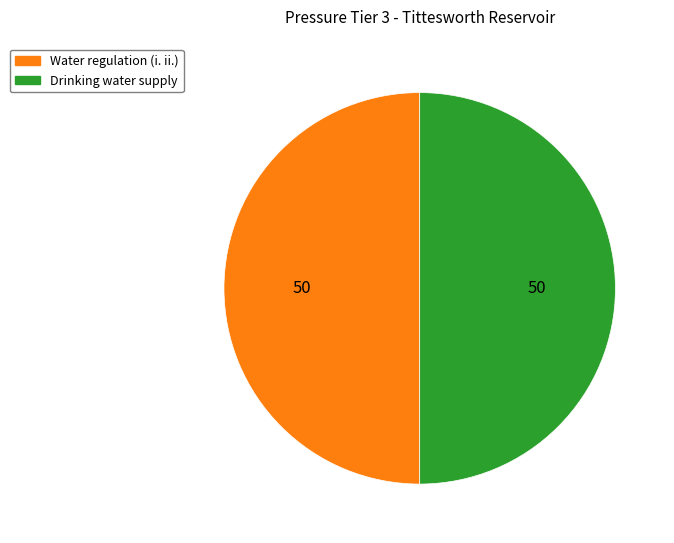

What is the ratio of the value at Water regulation (i. ii.) to the value at Drinking water supply?

1.0